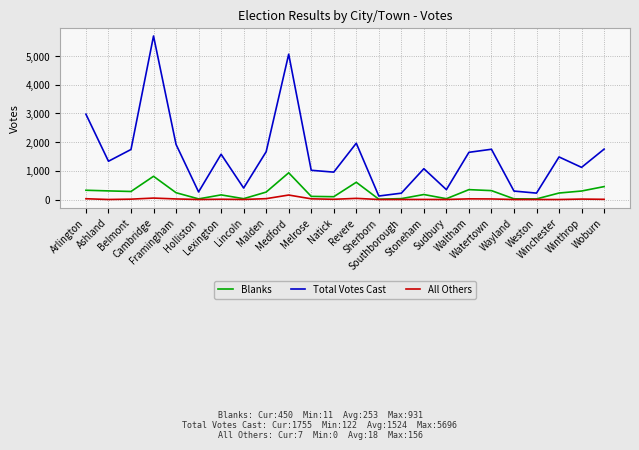

The All Others series shows 1 at Holliston. True or false?

True